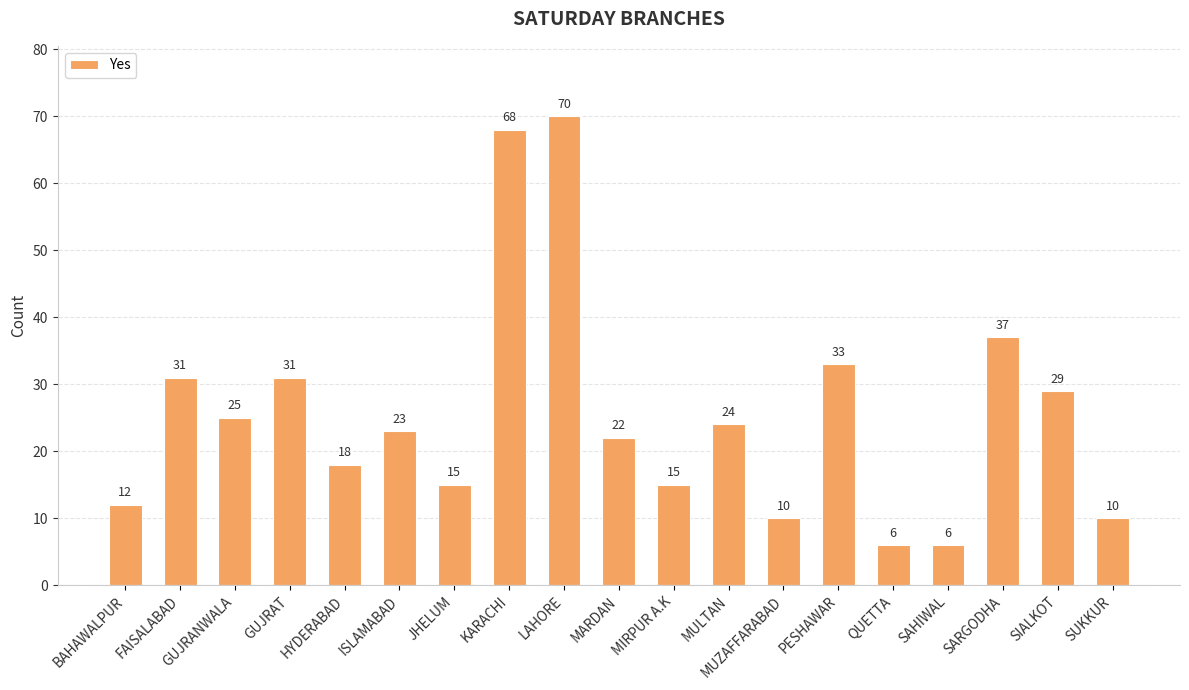

What is the change in value from HYDERABAD to MUZAFFARABAD?

-8